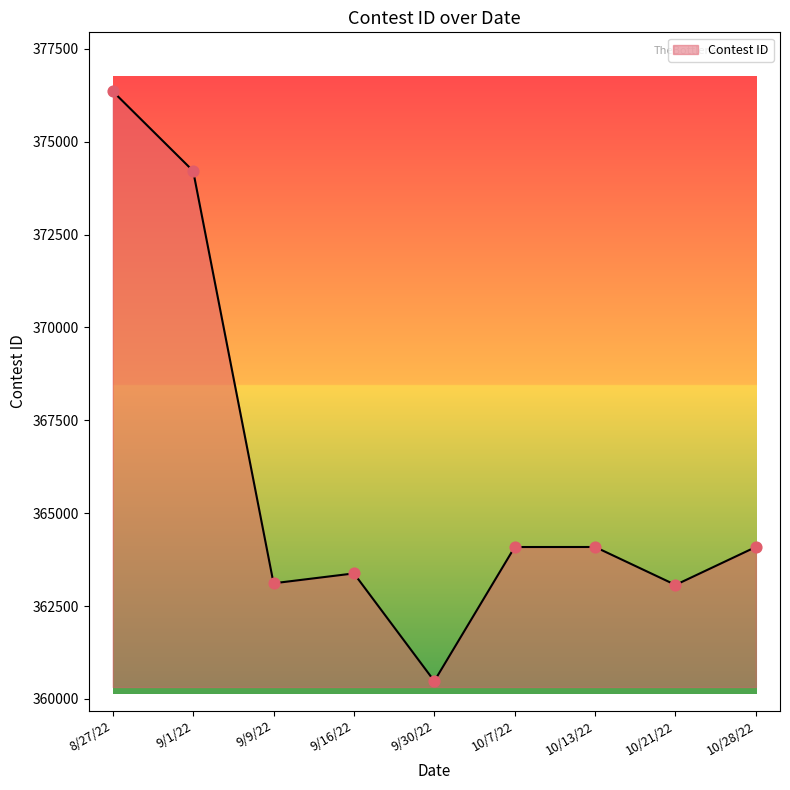

Which has a higher value, 10/13/22 or 9/1/22?

9/1/22